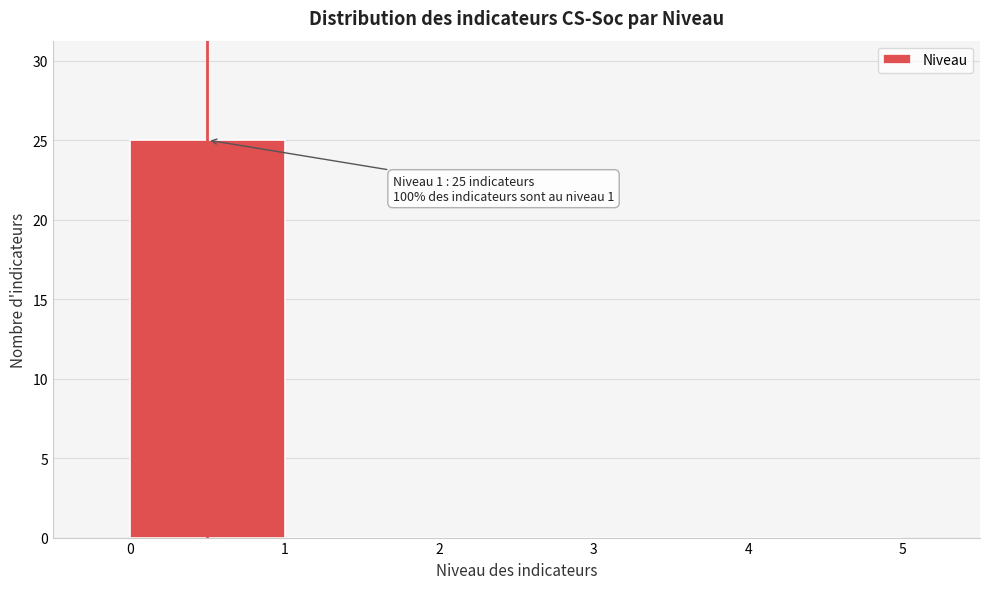

Reading right to left, extract all data points from this chart.

4=0	3=0	2=0	1=0	0=25